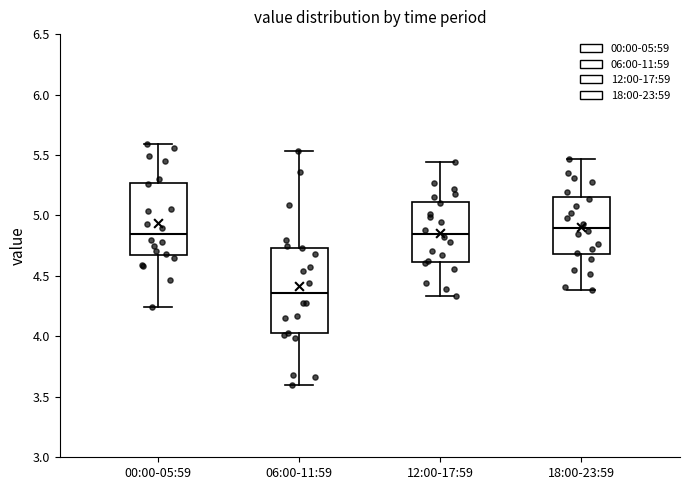

Reading left to right, read every box against the y-axis: the position of its median line, the range the box covers, and the ends of its whiskers. The values are not printed on the chart, so give them approximately, as read against the axis.

00:00-05:59: median 4.85, box 4.65 to 5.25, whiskers 4.25 to 5.60
06:00-11:59: median 4.35, box 4.05 to 4.75, whiskers 3.60 to 5.55
12:00-17:59: median 4.85, box 4.60 to 5.10, whiskers 4.35 to 5.45
18:00-23:59: median 4.90, box 4.70 to 5.15, whiskers 4.40 to 5.45